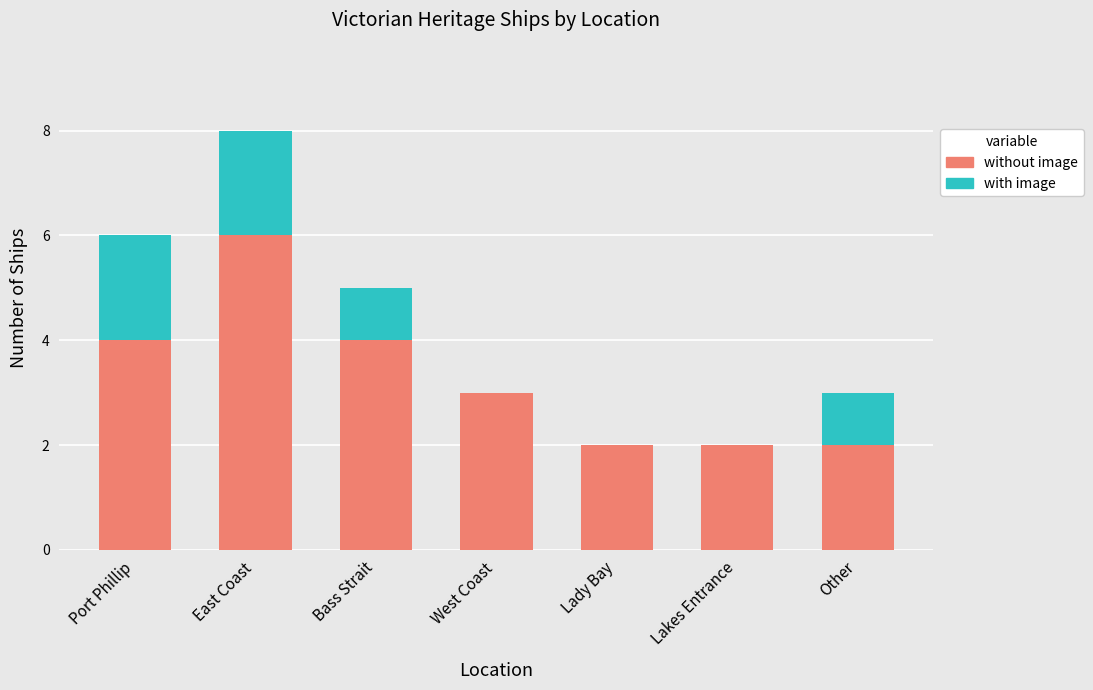

What are all the series names shown in the legend?

without image, with image